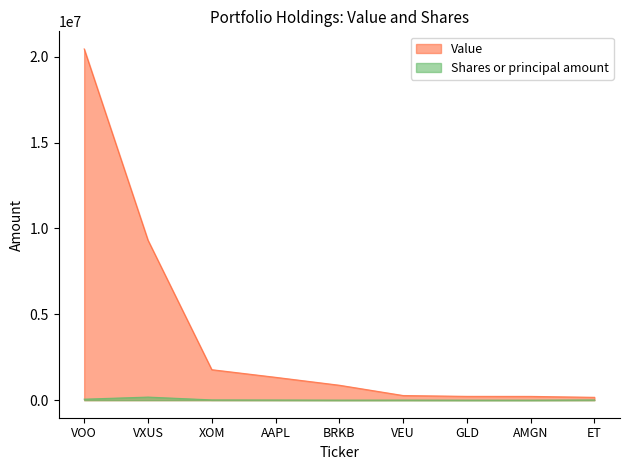

How many lines are shown in the chart?

2